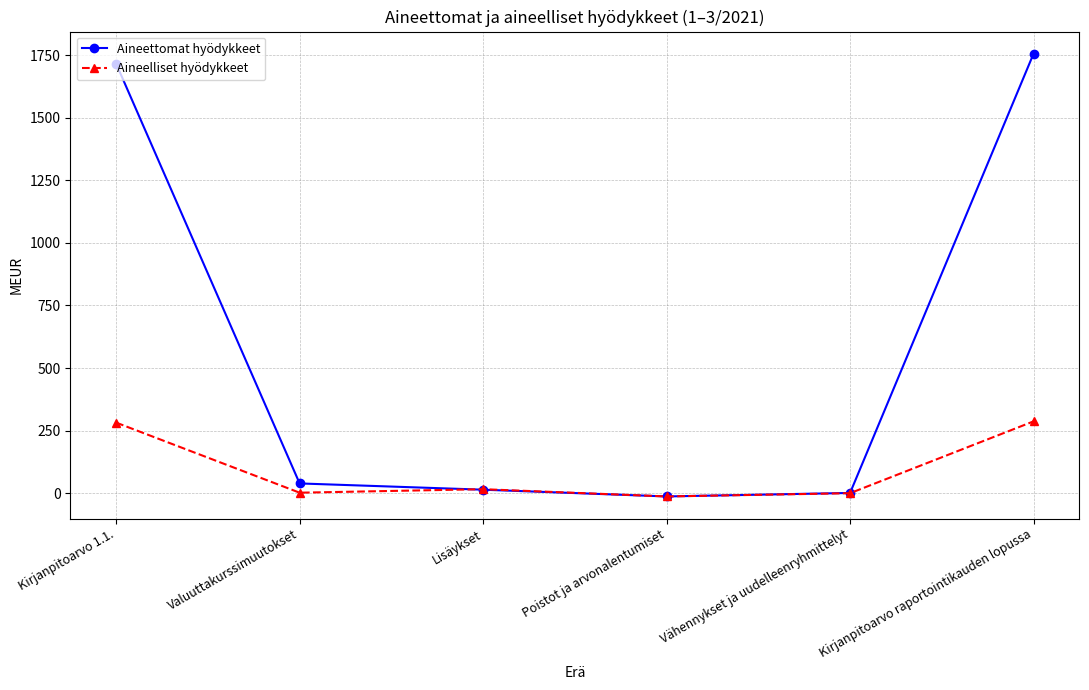

How many series are shown in this chart?

2